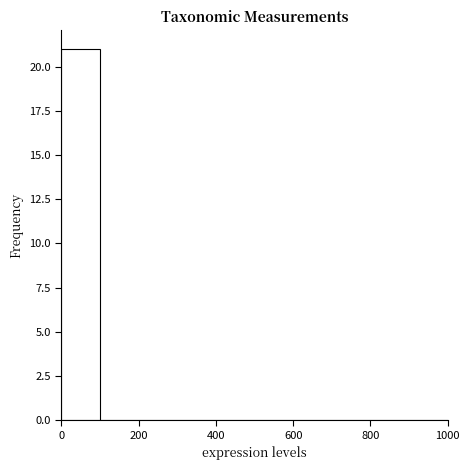

Reading left to right, transcribe this chart: for each bar, give the range it covers on the x-axis and its height. The values are not printed on the chart, so give them approximately, as read against the axis.

0 to 100: 21
100 to 200: 0
200 to 300: 0
300 to 400: 0
400 to 500: 0
500 to 600: 0
600 to 700: 0
700 to 800: 0
800 to 900: 0
900 to 1000: 0